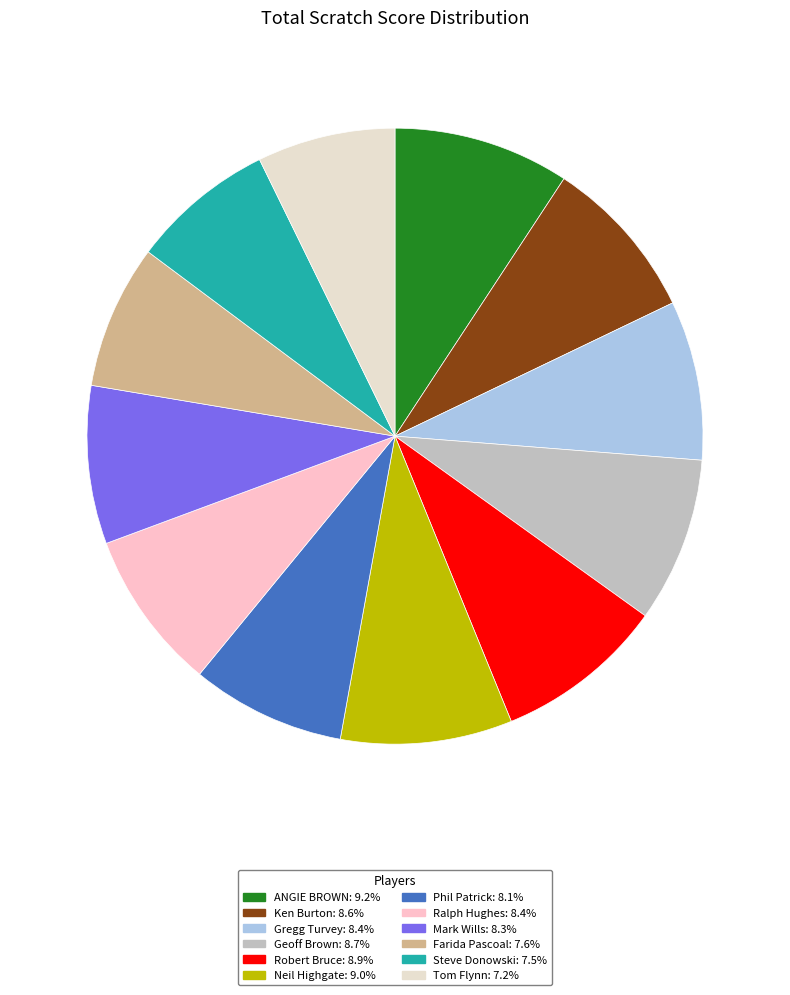

To the nearest percent, what is the difference between the Robert Bruce and Ralph Hughes slice percentages?

1%